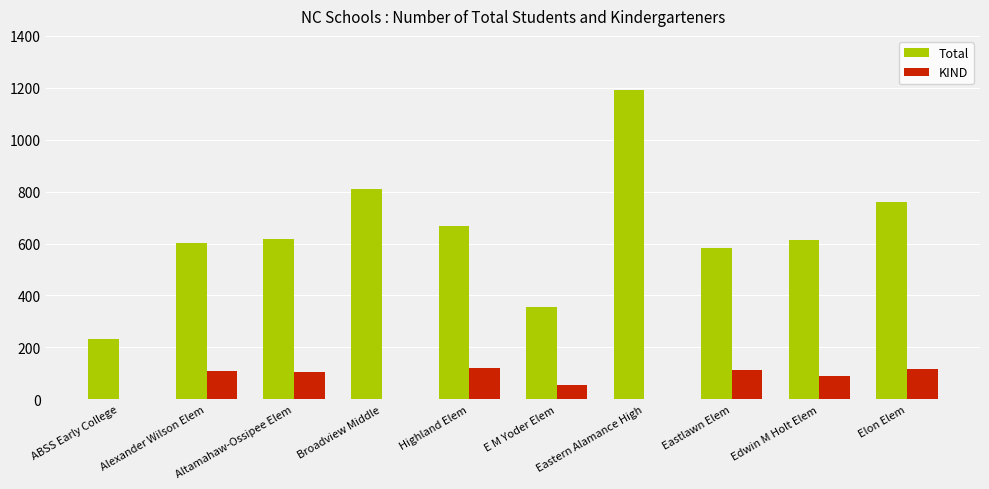

What is the maximum value for KIND?

121